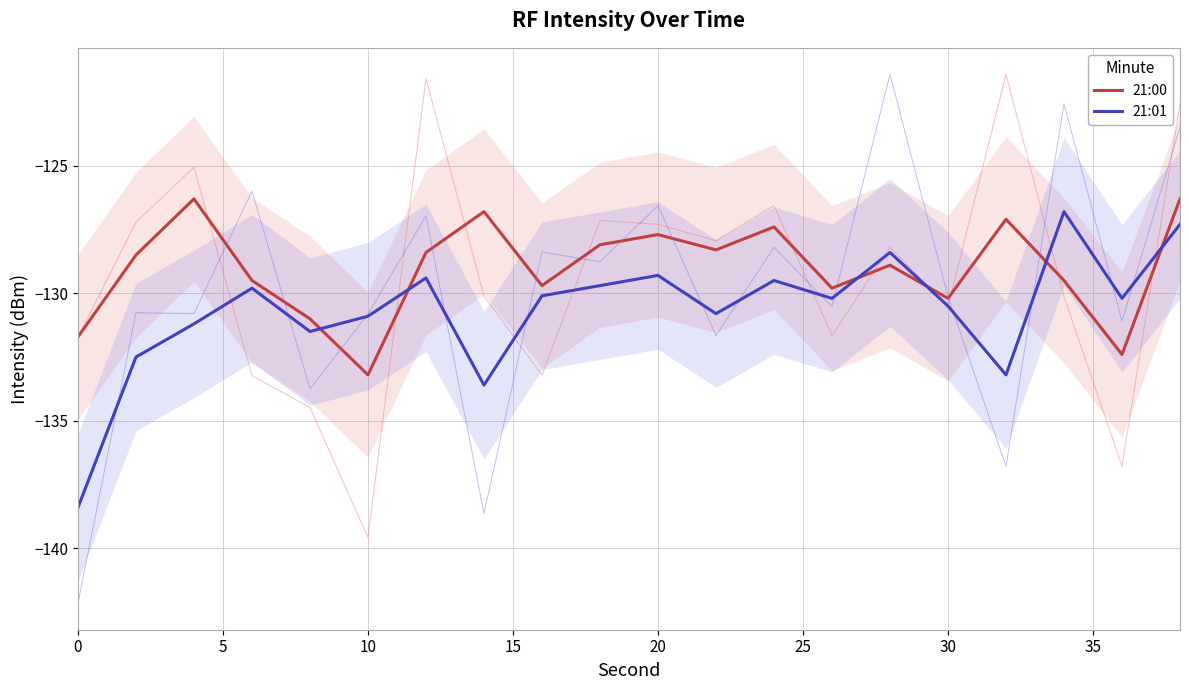

Which series ends up on top after the final intersection of 21:01 and 21:00?

21:00